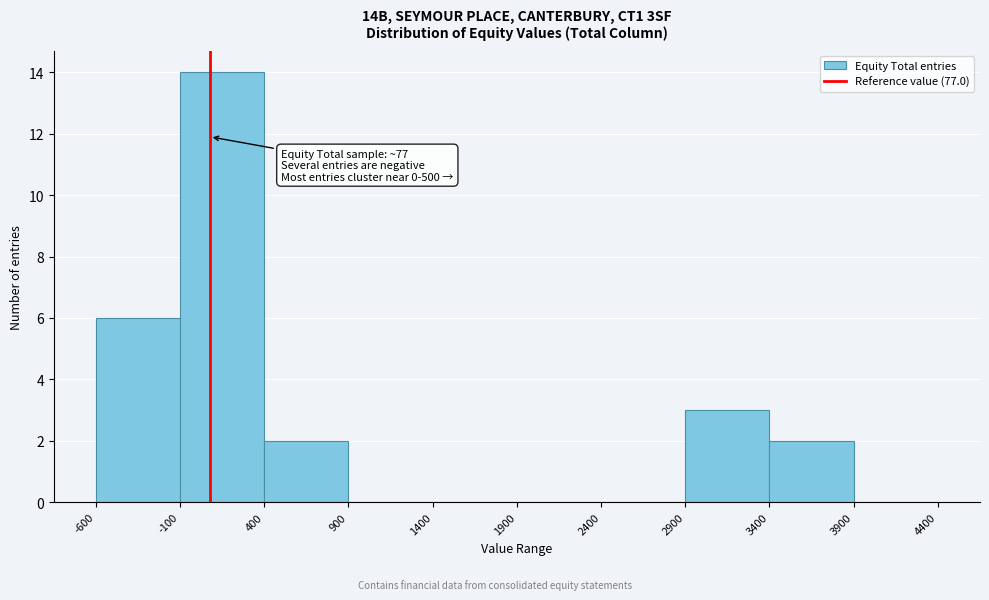

Over which range of the x-axis is the bar tallest?

-100 to 400